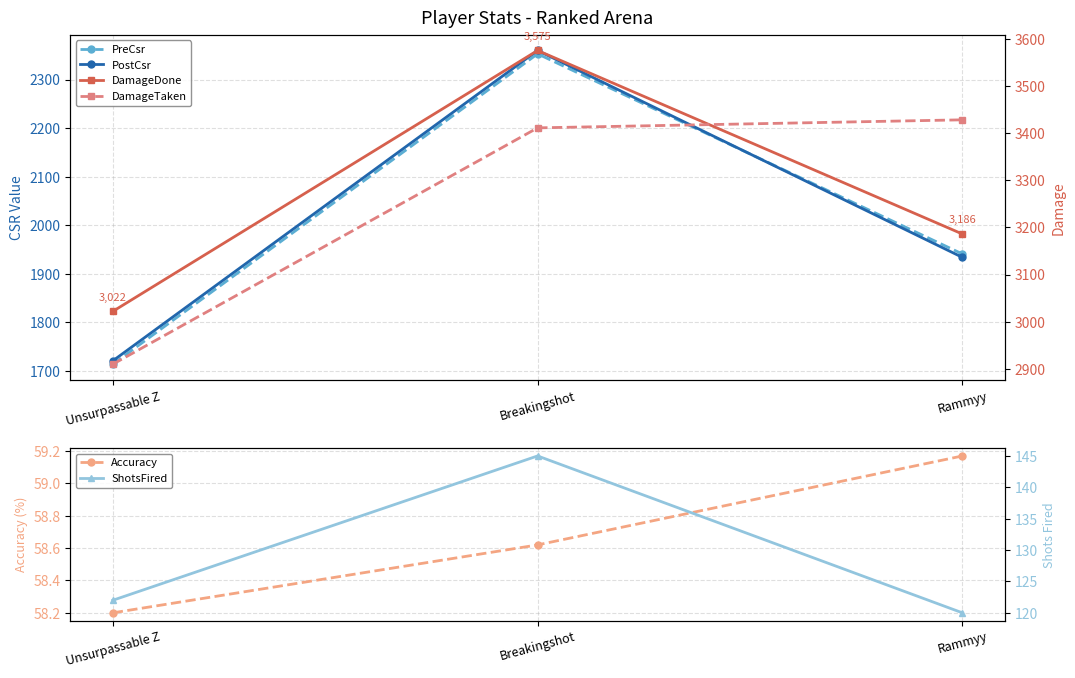

Reading left to right, what are all the values shown in this chart?

PreCsr: Unsurpassable Z=1714.0	Breakingshot=2353.0	Rammyy=1941.0
PostCsr: Unsurpassable Z=1721.0	Breakingshot=2360.0	Rammyy=1934.0
Accuracy: Unsurpassable Z=58.2	Breakingshot=58.6	Rammyy=59.2
DamageDone: Unsurpassable Z=3022.0	Breakingshot=3575.0	Rammyy=3186.0
DamageTaken: Unsurpassable Z=2910.0	Breakingshot=3411.0	Rammyy=3428.0
ShotsFired: Unsurpassable Z=122.0	Breakingshot=145.0	Rammyy=120.0